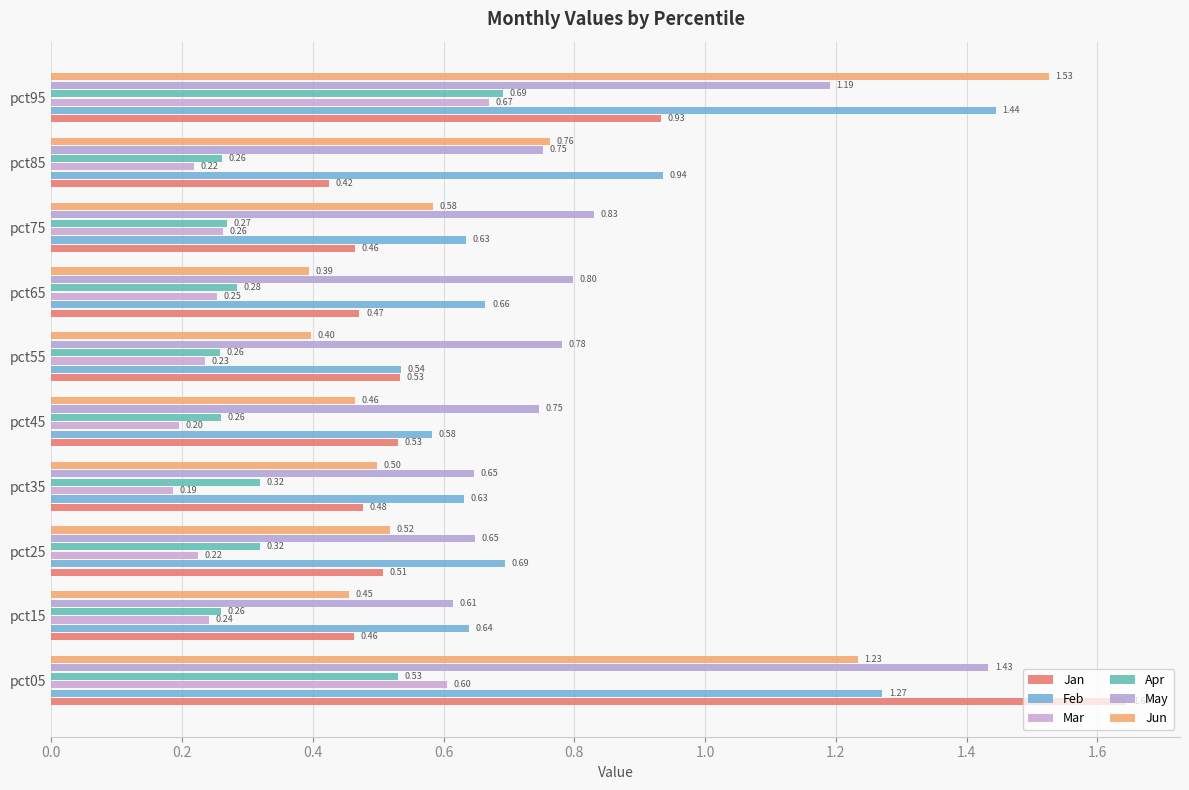

At which label is Mar closest to 0?

pct35